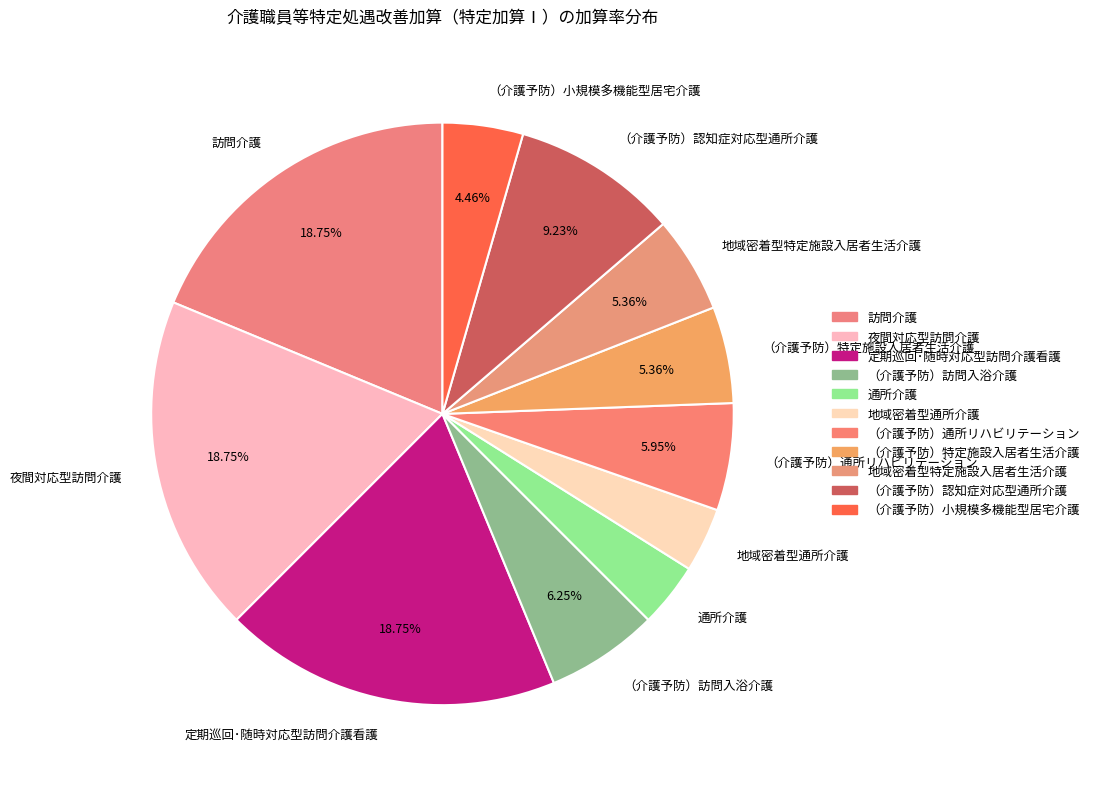

Combined, do 夜間対応型訪問介護 and 訪問介護 account for over 50%?

No